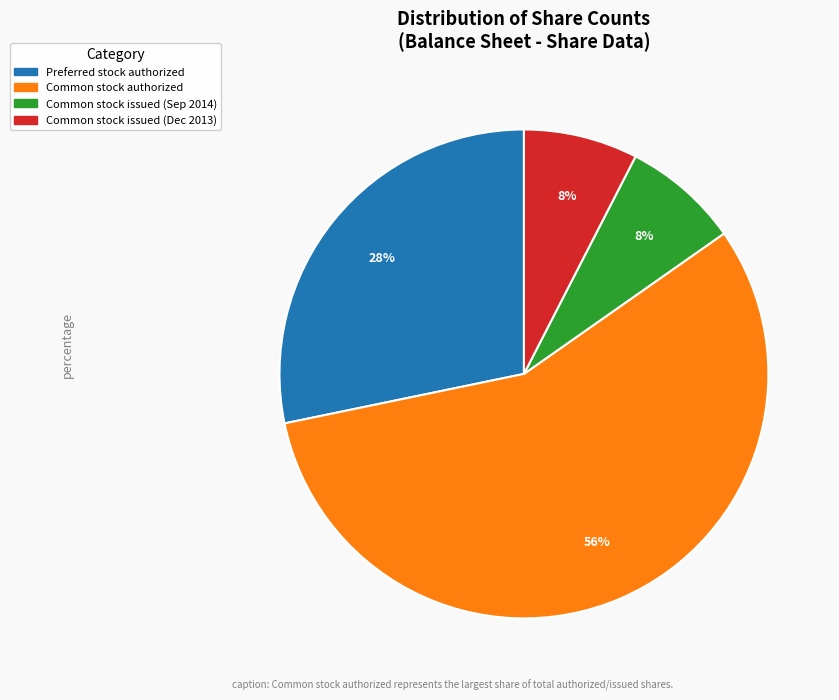

Between Preferred stock authorized and Common stock issued (Sep 2014), which is larger?

Preferred stock authorized